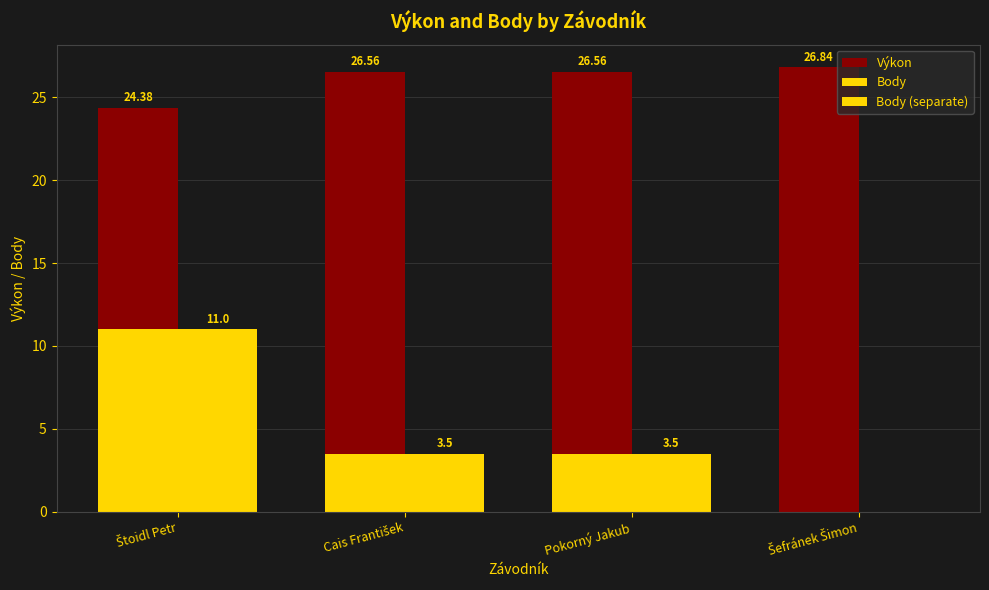

Rank the categories by Body value from lowest to highest.

Šefránek Šimon, Cais František, Pokorný Jakub, Štoidl Petr